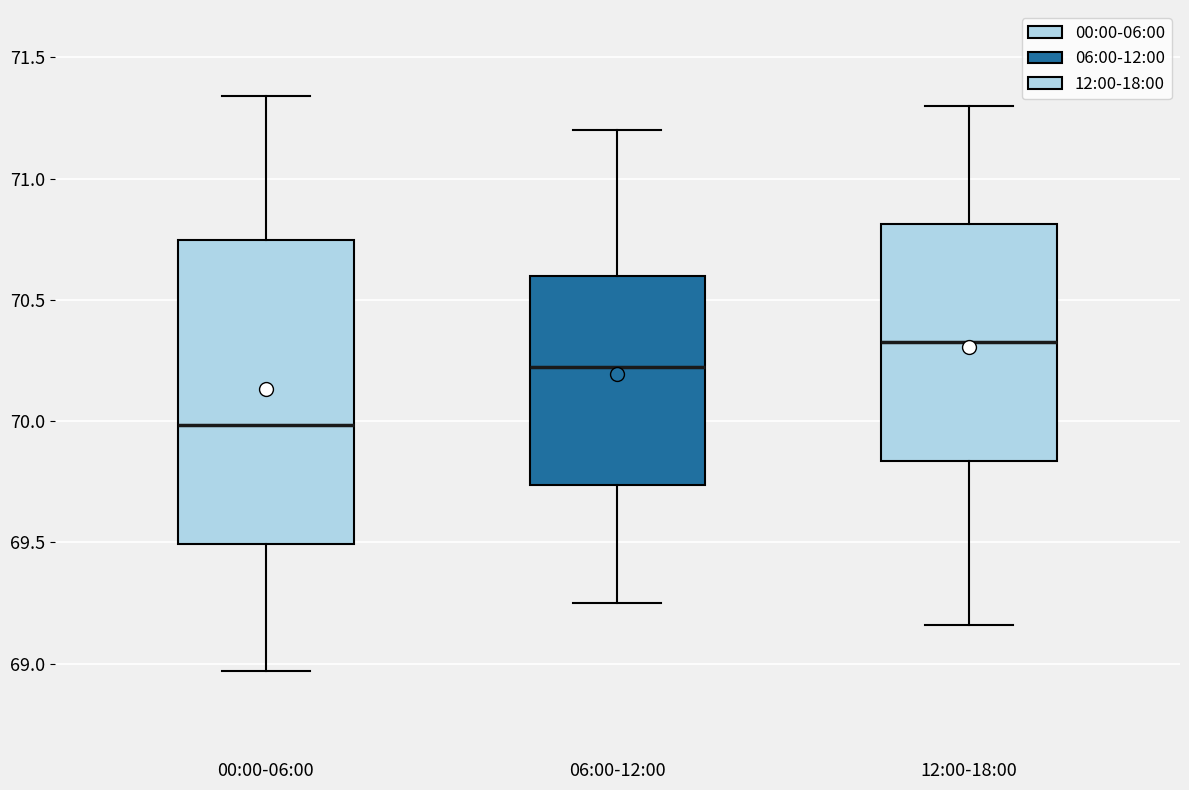

Comparing the boxes themselves (not the whiskers), which one is the tallest?

00:00-06:00